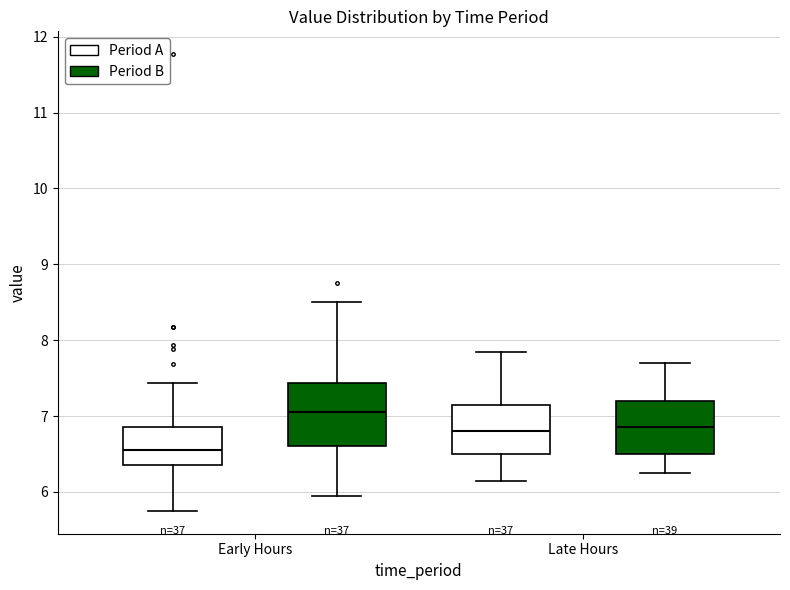

Reading left to right, read every box against the y-axis: the position of its median line, the range the box covers, and the ends of its whiskers. The values are not printed on the chart, so give them approximately, as read against the axis.

Early Hours (Period A): median 6.6, box 6.4 to 6.9, whiskers 5.8 to 7.4
Early Hours (Period B): median 7.1, box 6.6 to 7.4, whiskers 6.0 to 8.5
Late Hours (Period A): median 6.8, box 6.5 to 7.2, whiskers 6.2 to 7.9
Late Hours (Period B): median 6.9, box 6.5 to 7.2, whiskers 6.3 to 7.7